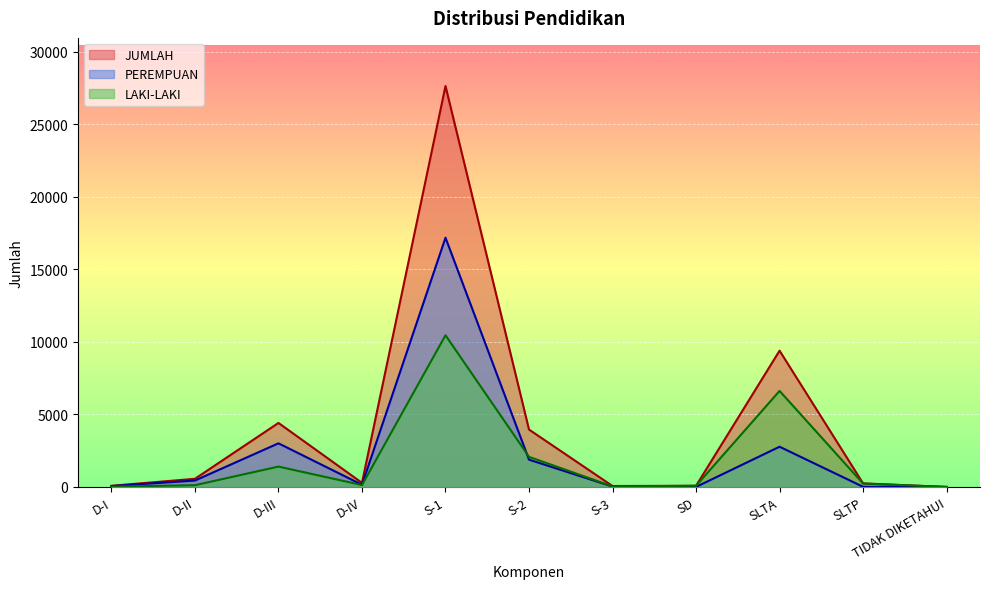

What is the total value across all series at SD?

164